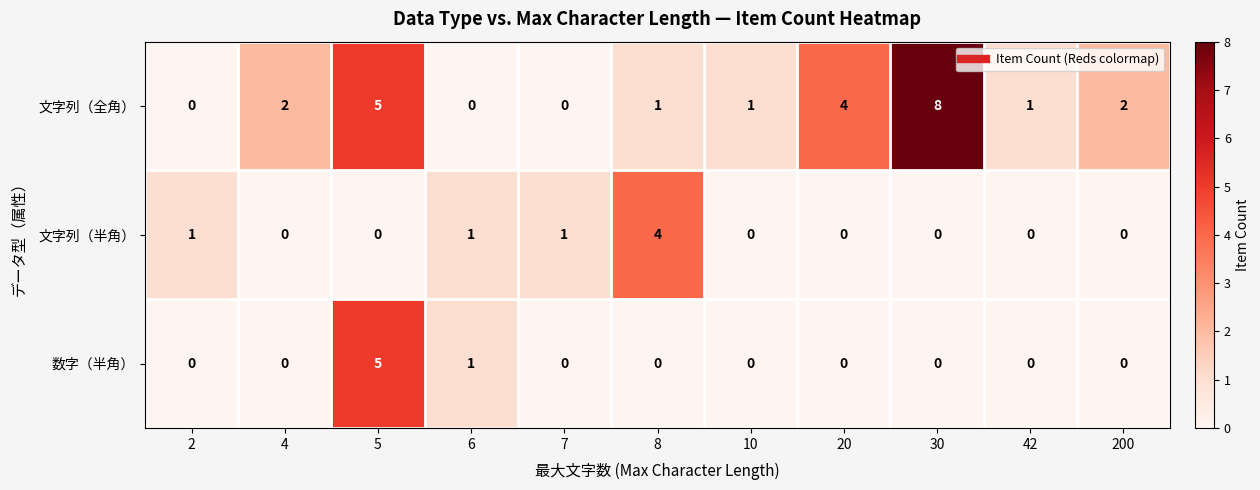

Which series has the largest range (max minus min)?

文字列（全角）